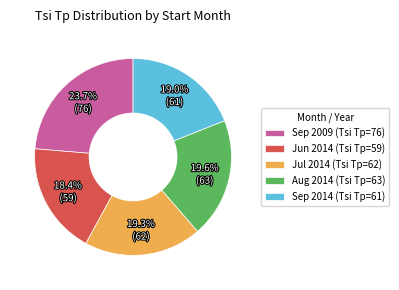

To the nearest percent, what is the average slice percentage?

20%